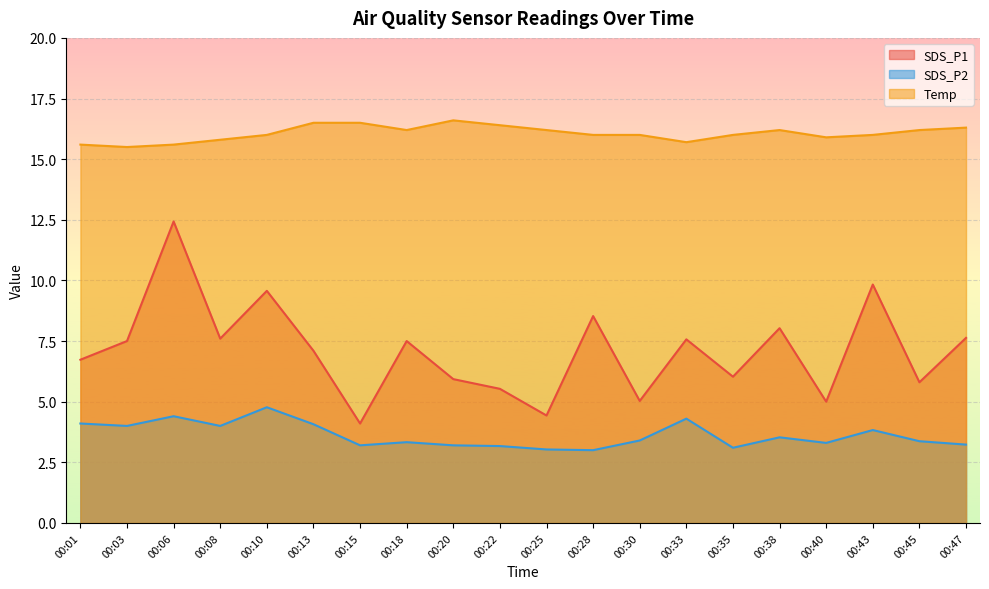

At which label does Temp reach its minimum?

00:03